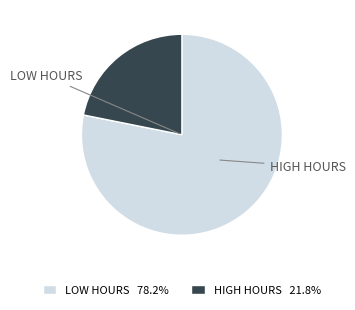

Count the number of slices in the pie.

2